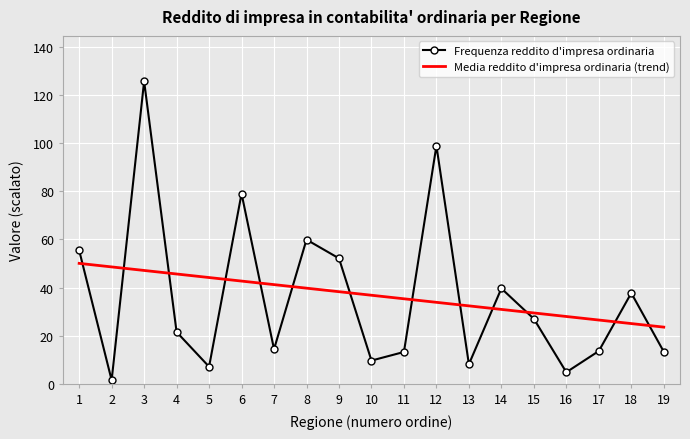

Is it true that Frequenza reddito d'impresa ordinaria equals 7.1 at 5?

True